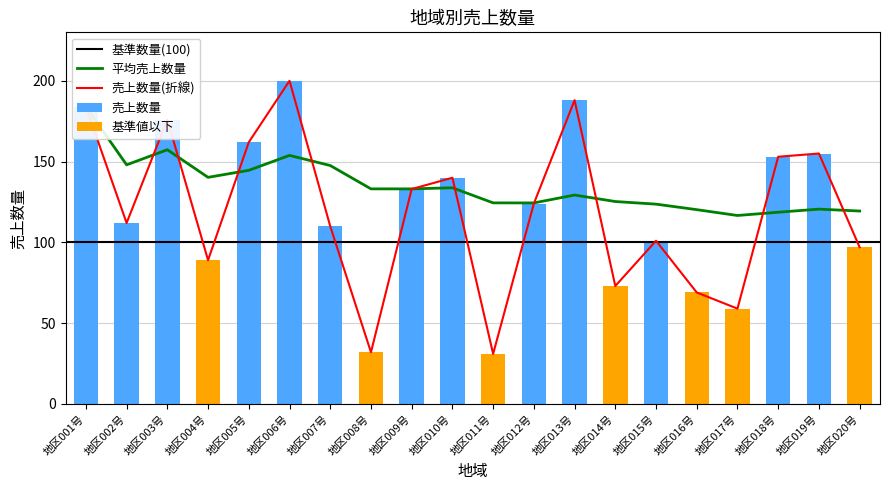

Rank the categories by value from lowest to highest.

地区011号, 地区008号, 地区017号, 地区016号, 地区014号, 地区004号, 地区020号, 地区015号, 地区007号, 地区002号, 地区012号, 地区009号, 地区010号, 地区018号, 地区019号, 地区005号, 地区003号, 地区001号, 地区013号, 地区006号